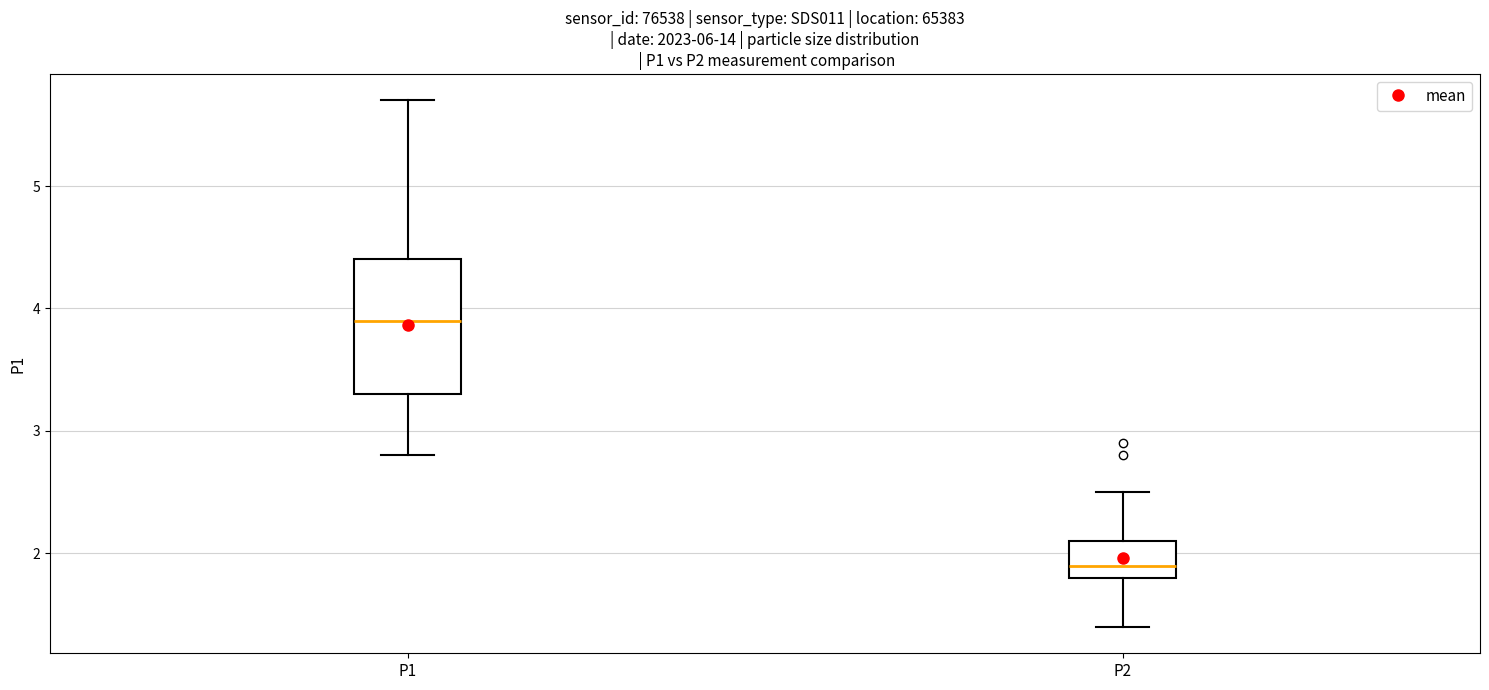

Where does the lower whisker of the box for P1 end on the y-axis? The values are not printed on the chart, so give them approximately, as read against the axis.

2.8